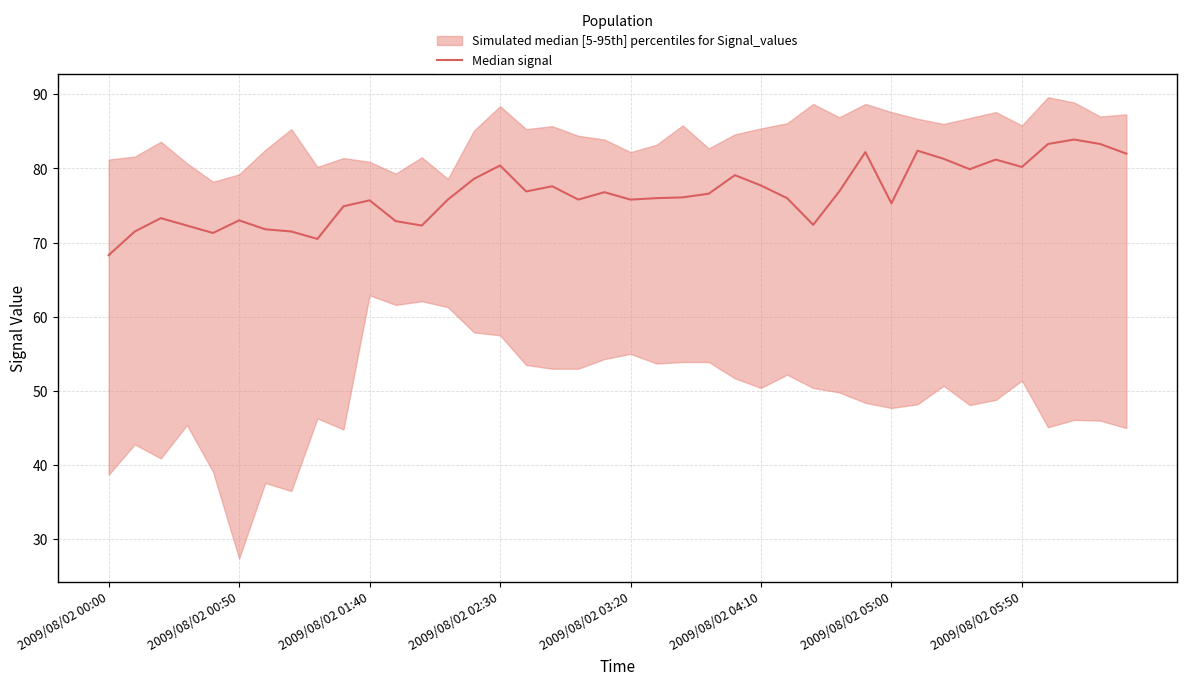

What is the difference between the values at 2009/08/02 00:50 and 2009/08/02 01:40?

2.7